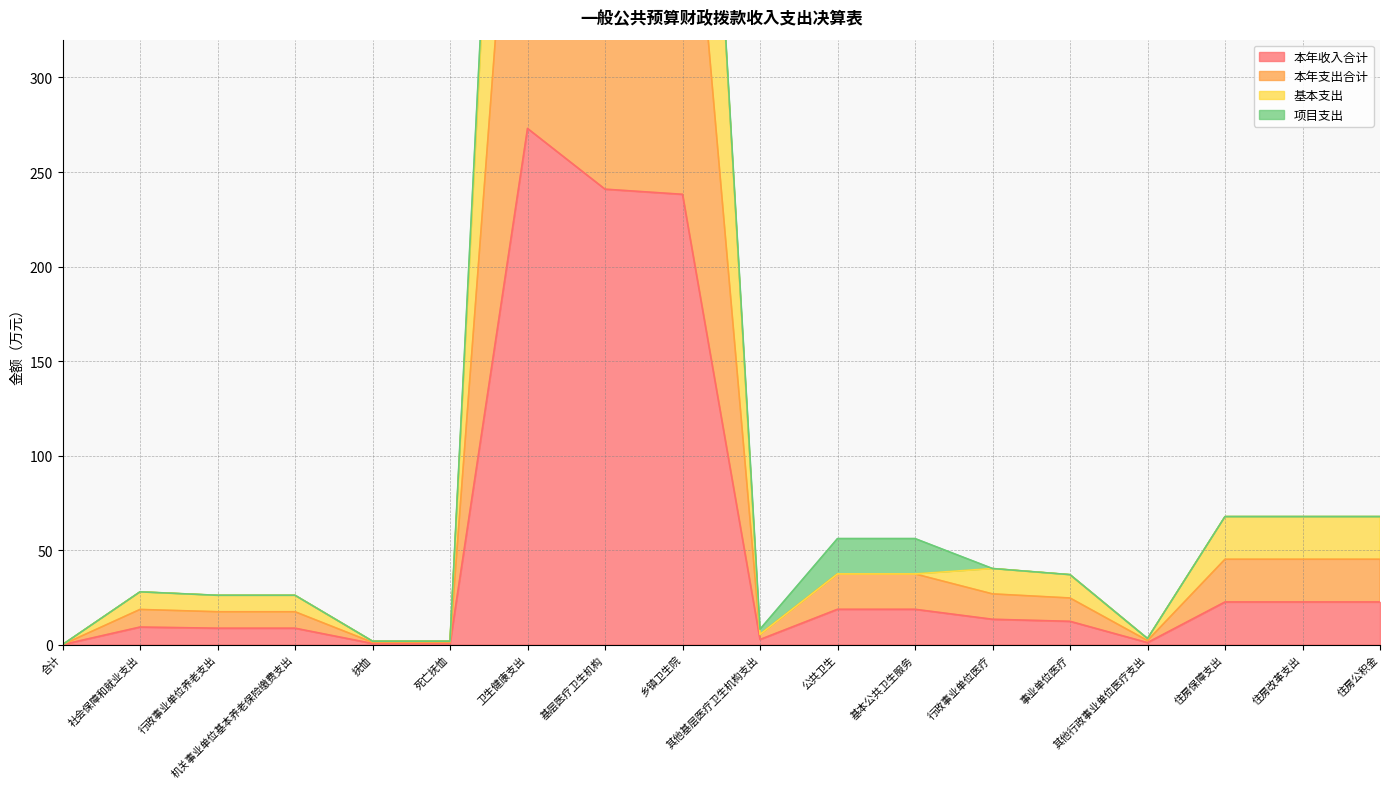

Which series changed the most between 行政事业单位医疗 and 事业单位医疗?

基本支出